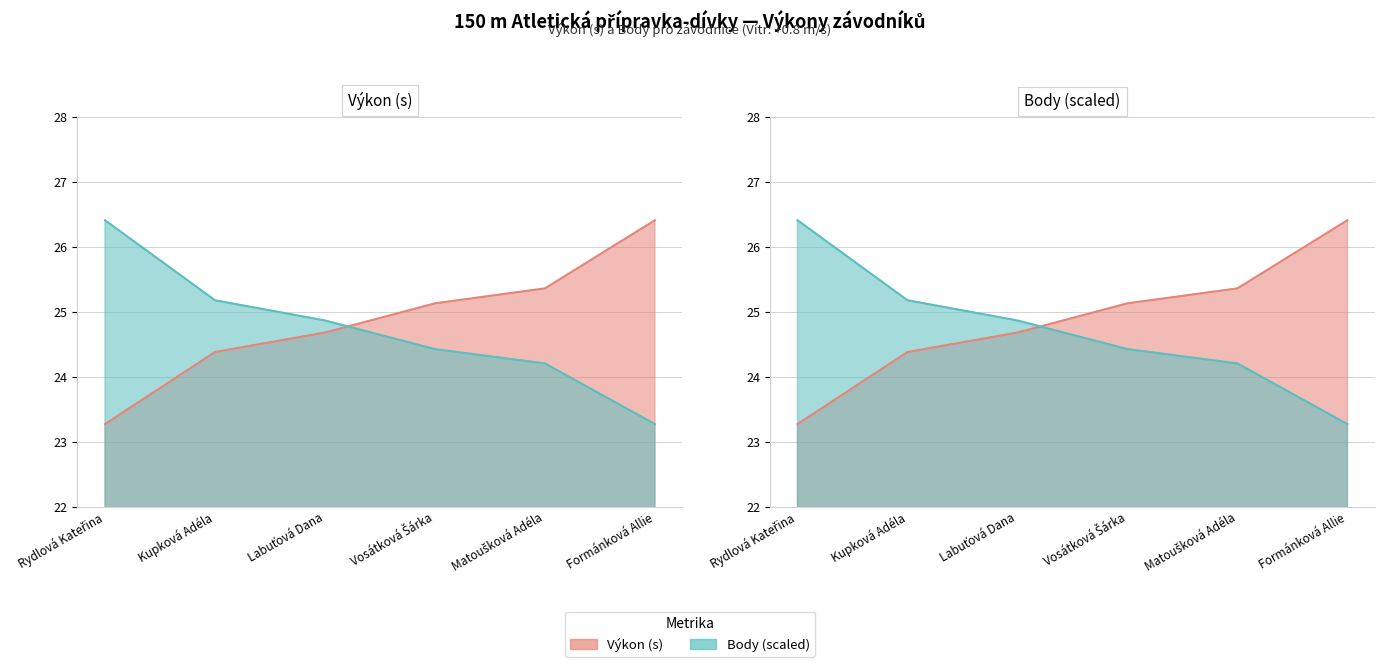

Reading left to right, transcribe all the data shown in this chart.

Výkon: Rydlová Kateřina=23.3	Kupková Adéla=24.4	Labuťová Dana=24.7	Vosátková Šárka=25.1	Matoušková Adéla=25.4	Formánková Allie=26.4
Body: Rydlová Kateřina=26.4	Kupková Adéla=25.2	Labuťová Dana=24.9	Vosátková Šárka=24.4	Matoušková Adéla=24.2	Formánková Allie=23.3